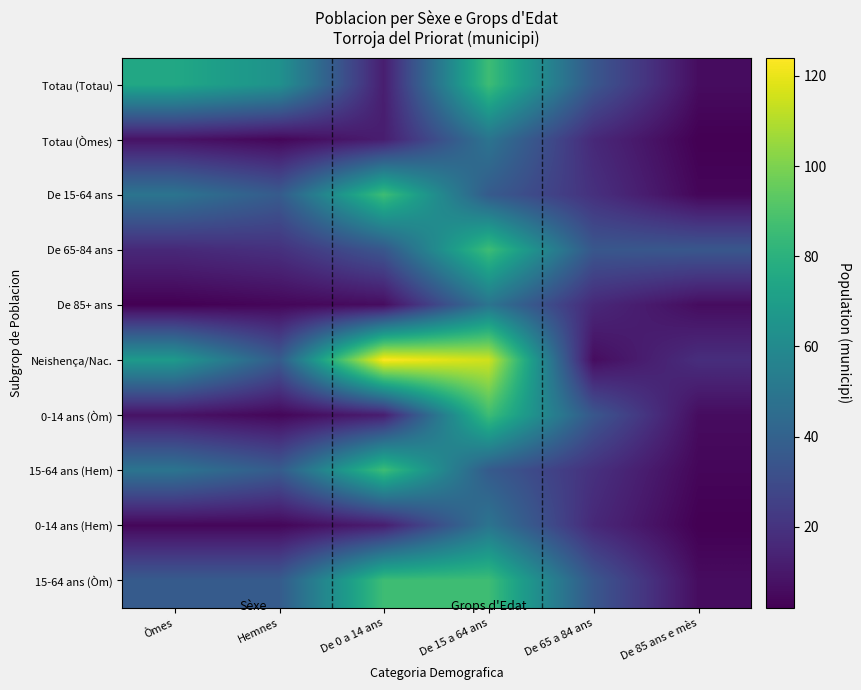

Rank the series at Òmes from highest to lowest value.

Totau (Totau), Neishença/Nac., De 15-64 ans, 15-64 ans (Hem), 15-64 ans (Òm), De 65-84 ans, Totau (Òmes), 0-14 ans (Òm), 0-14 ans (Hem), De 85+ ans